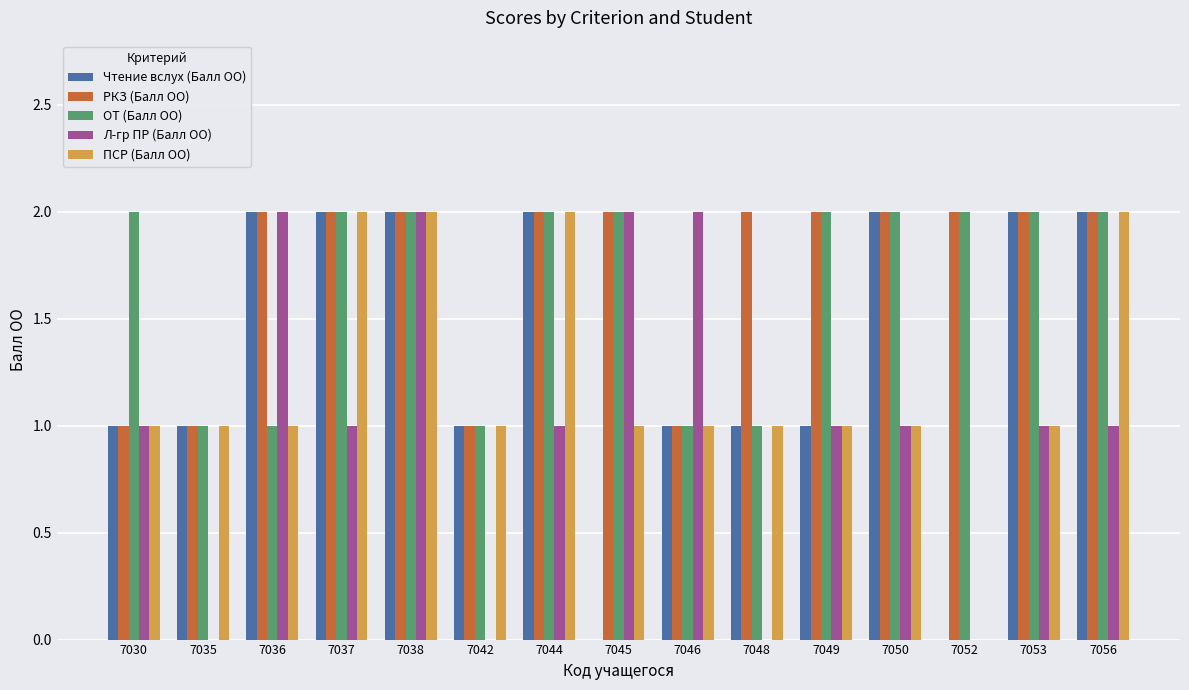

Which series changed the most between 7038 and 7048?

Л-гр ПР (Балл ОО)